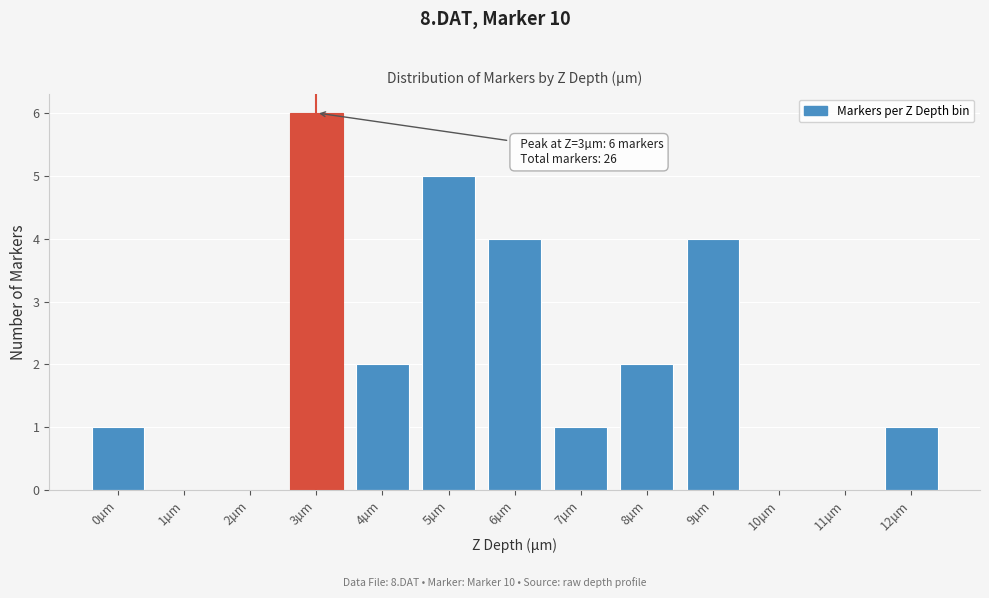

Reading left to right, transcribe all the data shown in this chart.

0µm=1	1µm=0	2µm=0	3µm=6	4µm=2	5µm=5	6µm=4	7µm=1	8µm=2	9µm=4	10µm=0	11µm=0	12µm=1